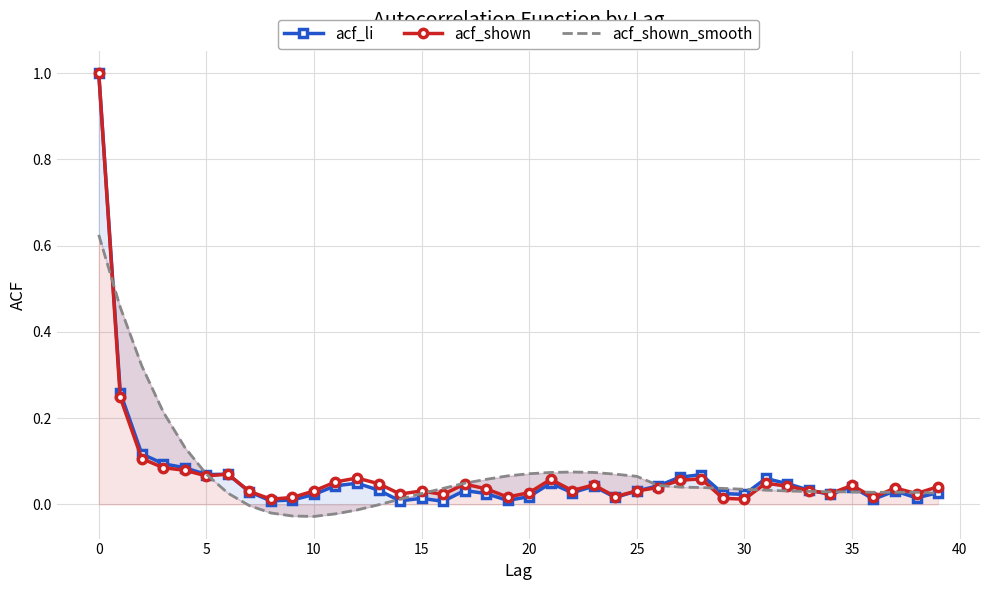

How many categories are shown in the chart?

40